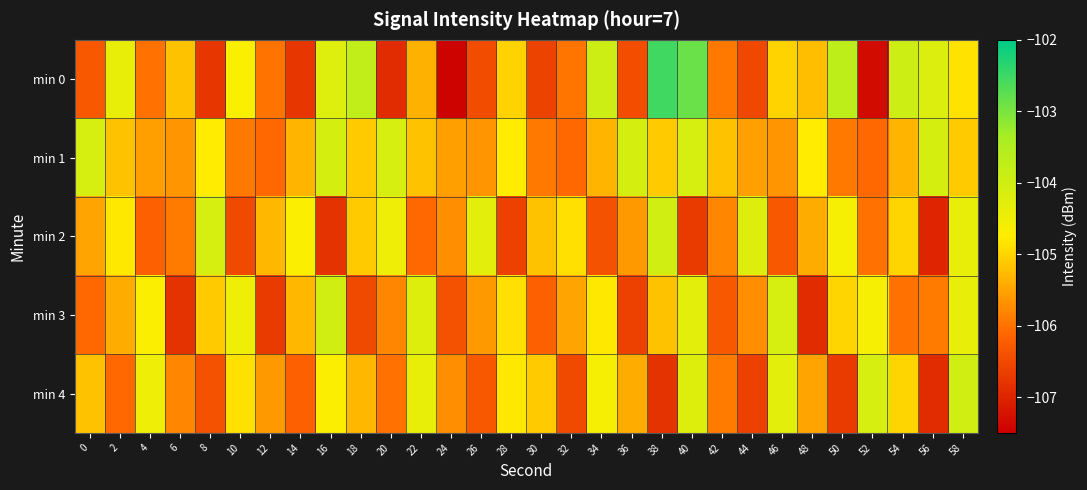

Reading right to left, transcribe all the data shown in this chart.

min 0: 58=-104.9	56=-104.2	54=-103.9	52=-107.3	50=-103.7	48=-105.2	46=-105.0	44=-106.5	42=-105.9	40=-102.9	38=-102.5	36=-106.4	34=-104.0	32=-106.0	30=-106.6	28=-105.0	26=-106.5	24=-107.4	22=-105.4	20=-106.9	18=-103.8	16=-104.2	14=-106.8	12=-106.0	10=-104.7	8=-106.8	6=-105.2	4=-106.0	2=-104.4	0=-106.3
min 1: 58=-105.1	56=-104.1	54=-105.3	52=-106.1	50=-105.9	48=-104.8	46=-105.6	44=-105.5	42=-105.2	40=-104.1	38=-105.1	36=-104.1	34=-105.3	32=-106.1	30=-105.9	28=-104.8	26=-105.6	24=-105.5	22=-105.2	20=-104.1	18=-105.1	16=-104.1	14=-105.3	12=-106.1	10=-105.9	8=-104.8	6=-105.6	4=-105.5	2=-105.2	0=-104.1
min 2: 58=-104.4	56=-107.0	54=-105.0	52=-106.0	50=-104.6	48=-105.4	46=-106.3	44=-104.2	42=-105.8	40=-106.7	38=-104.0	36=-105.6	34=-106.4	32=-104.9	30=-105.2	28=-106.6	26=-104.3	24=-105.7	22=-106.1	20=-104.5	18=-105.1	16=-106.8	14=-104.7	12=-105.3	10=-106.5	8=-104.1	6=-105.9	4=-106.2	2=-104.8	0=-105.5
min 3: 58=-104.4	56=-105.9	54=-106.0	52=-104.6	50=-105.0	48=-106.9	46=-104.1	44=-105.7	42=-106.3	40=-104.3	38=-105.2	36=-106.6	34=-104.8	32=-105.5	30=-106.2	28=-104.9	26=-105.6	24=-106.4	22=-104.2	20=-105.8	18=-106.5	16=-104.0	14=-105.3	12=-106.7	10=-104.5	8=-105.1	6=-106.8	4=-104.7	2=-105.4	0=-106.1
min 4: 58=-104.0	56=-106.9	54=-105.0	52=-104.1	50=-106.7	48=-105.5	46=-104.3	44=-106.6	42=-105.9	40=-104.2	38=-106.8	36=-105.4	34=-104.6	32=-106.5	30=-105.1	28=-104.8	26=-106.3	24=-105.7	22=-104.4	20=-106.0	18=-105.3	16=-104.7	14=-106.2	12=-105.6	10=-104.9	8=-106.4	6=-105.8	4=-104.5	2=-106.1	0=-105.2